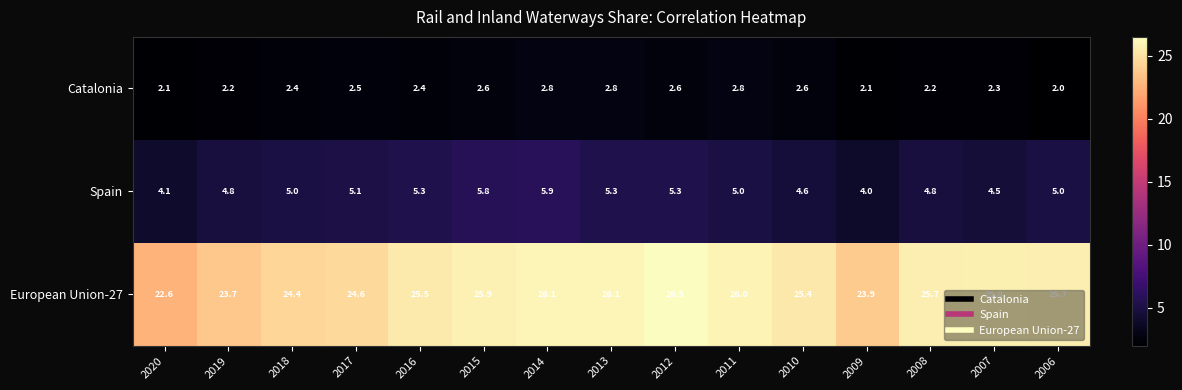

At which category does the chart reach its minimum across all series?

2006